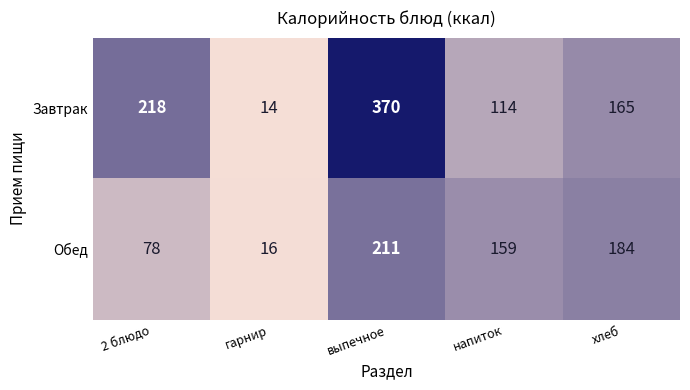

Which series has the largest total across all categories?

Завтрак